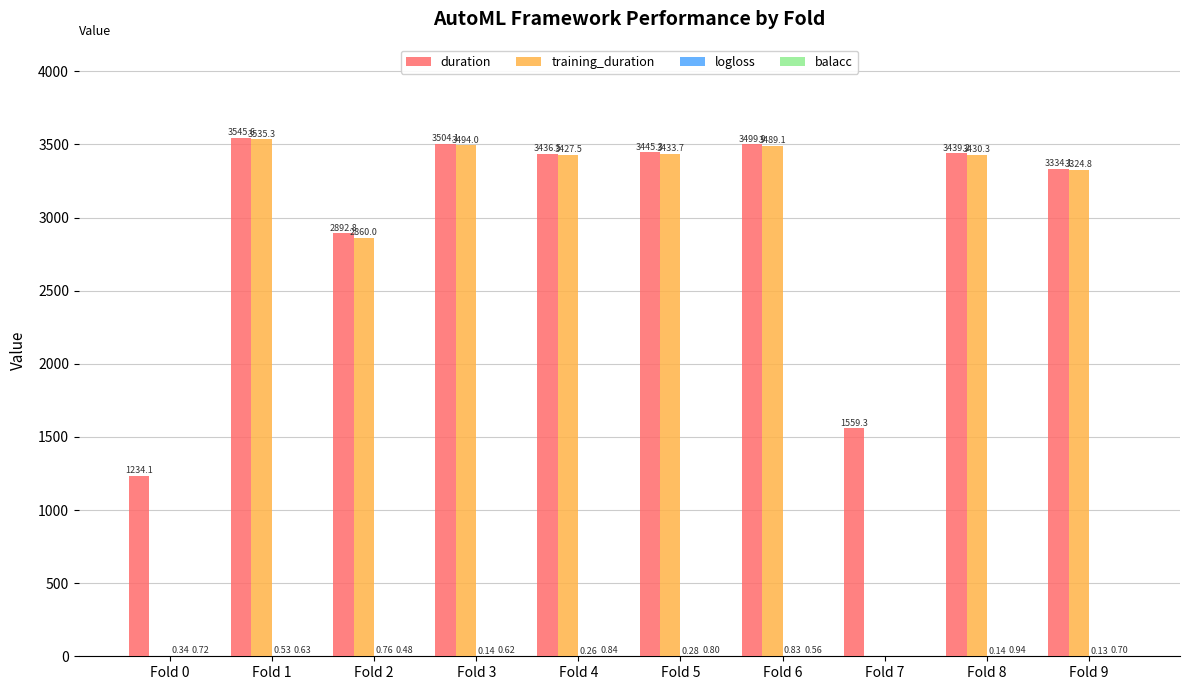

Which series has the largest total across all categories?

duration